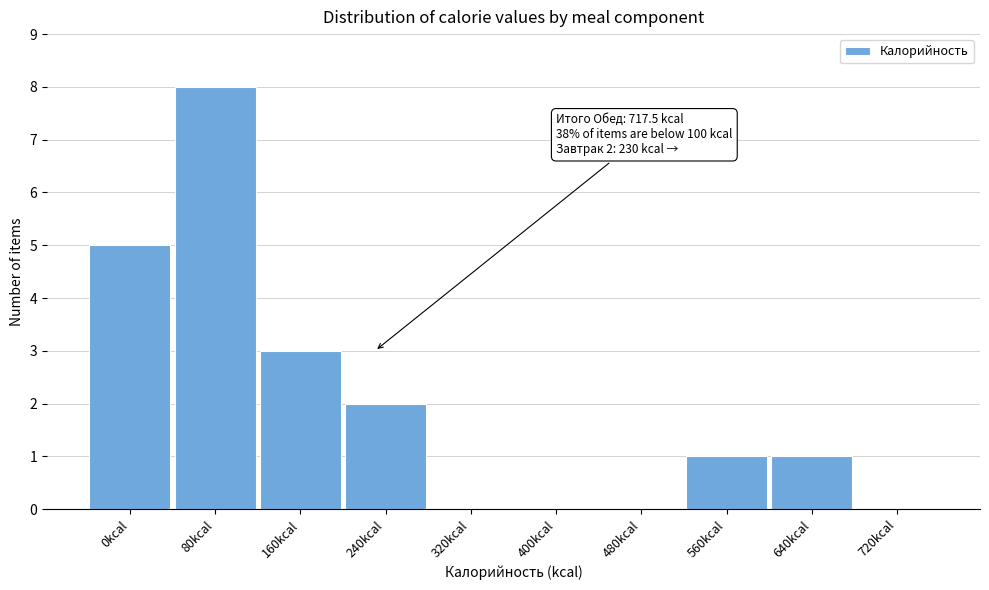

Reading right to left, transcribe all the data shown in this chart.

720kcal=0	640kcal=1	560kcal=1	480kcal=0	400kcal=0	320kcal=0	240kcal=2	160kcal=3	80kcal=8	0kcal=5